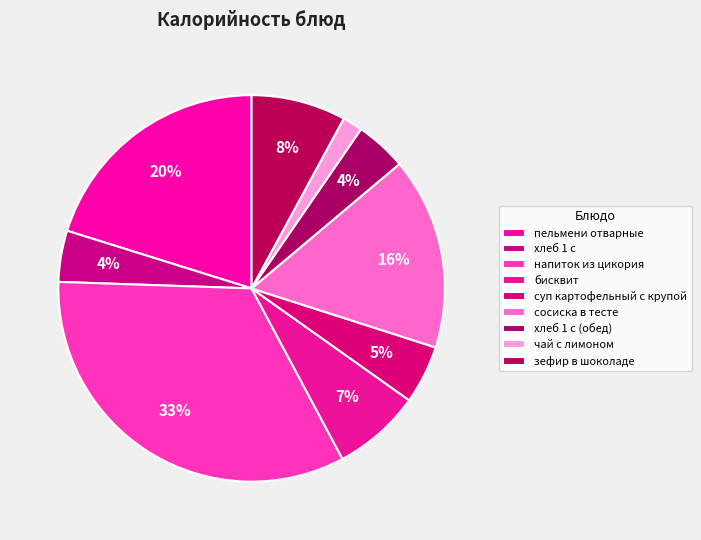

Does суп картофельный с крупой account for over 50% of the chart?

No